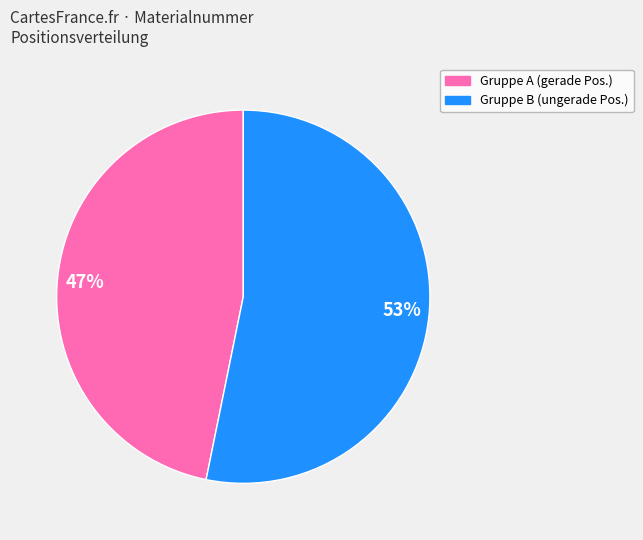

Combined, do Gruppe B (ungerade Pos.) and Gruppe A (gerade Pos.) account for over 50%?

Yes